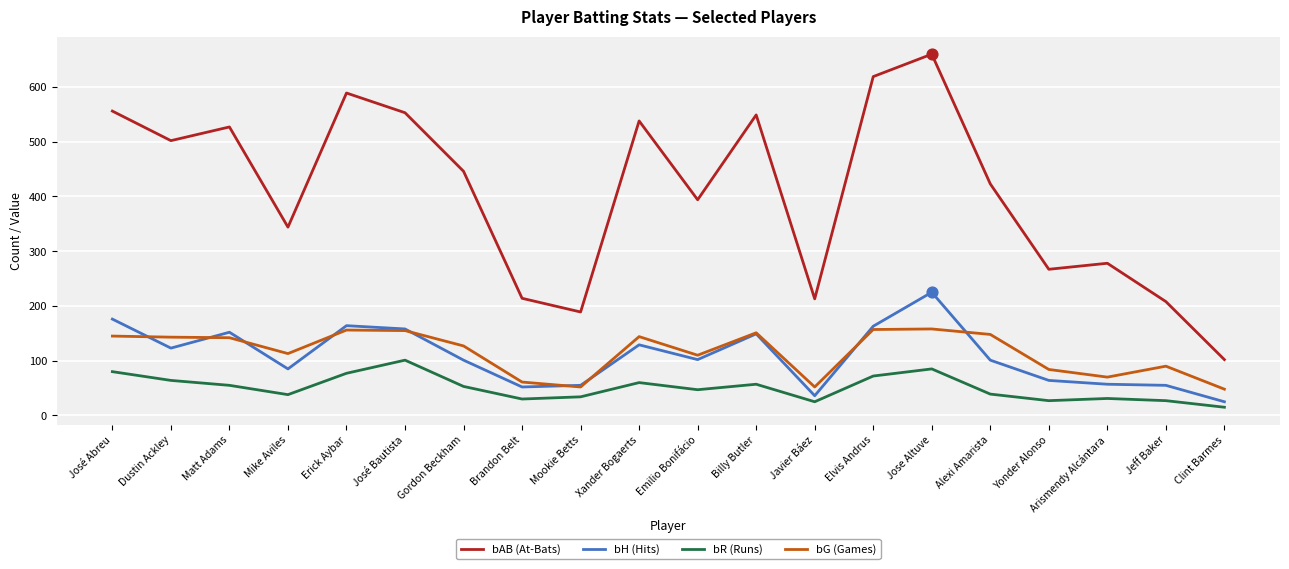

What is the total value across all series at Emilio Bonifácio?

653